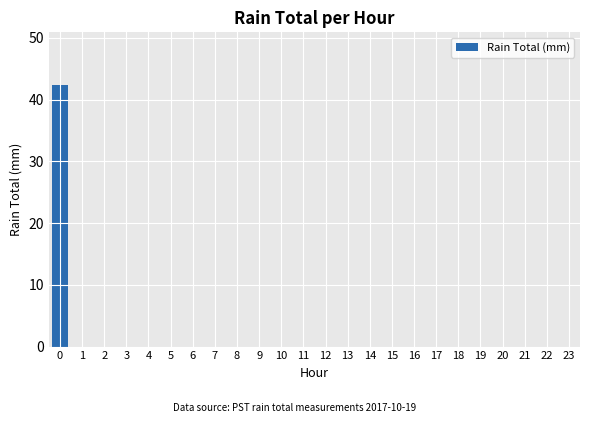

What is the sum of all values?

42.4